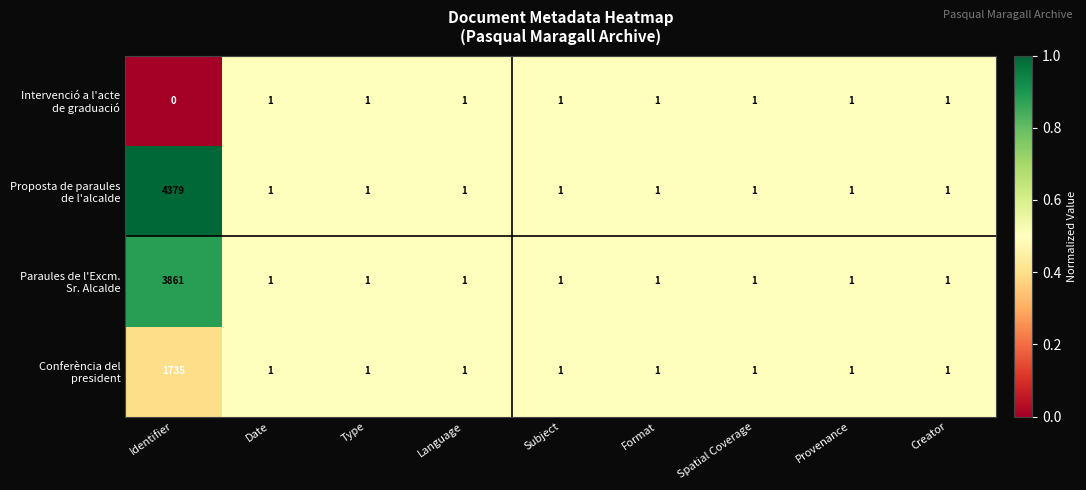

What is the maximum value shown in the chart?

4379